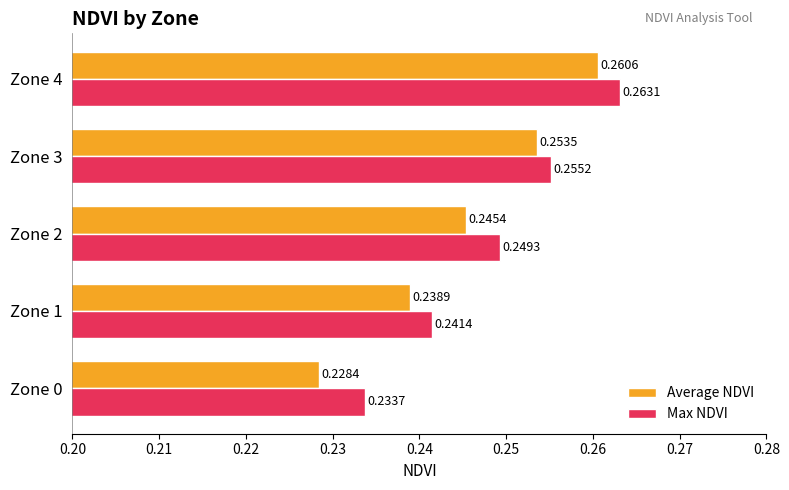

Which series has the largest range (max minus min)?

Average NDVI